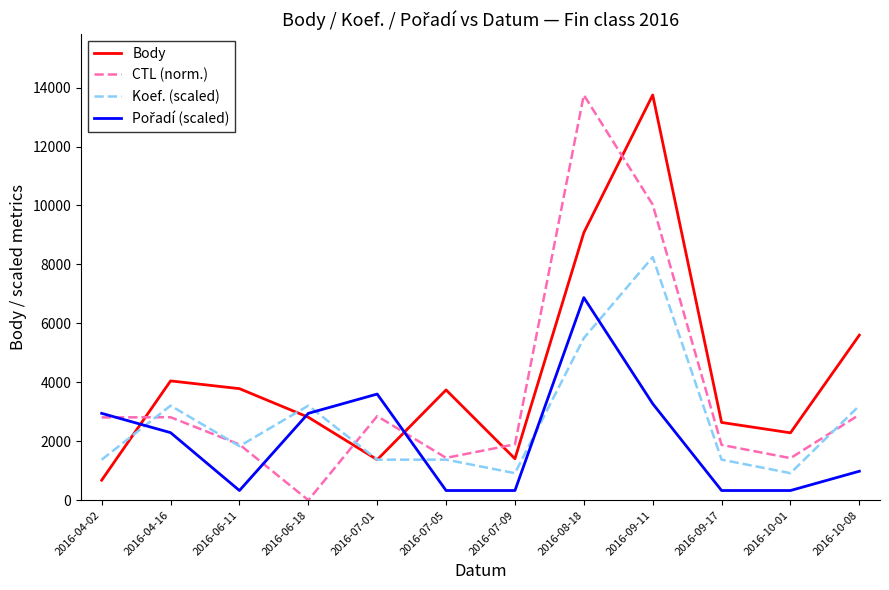

What is the maximum value shown in the chart?

13748.0